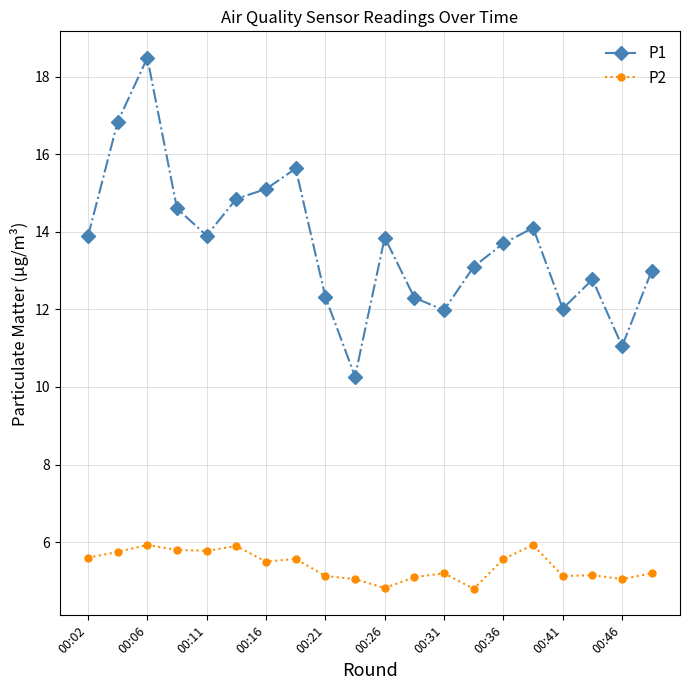

True or false: P2 and P1 intersect in this chart.

False